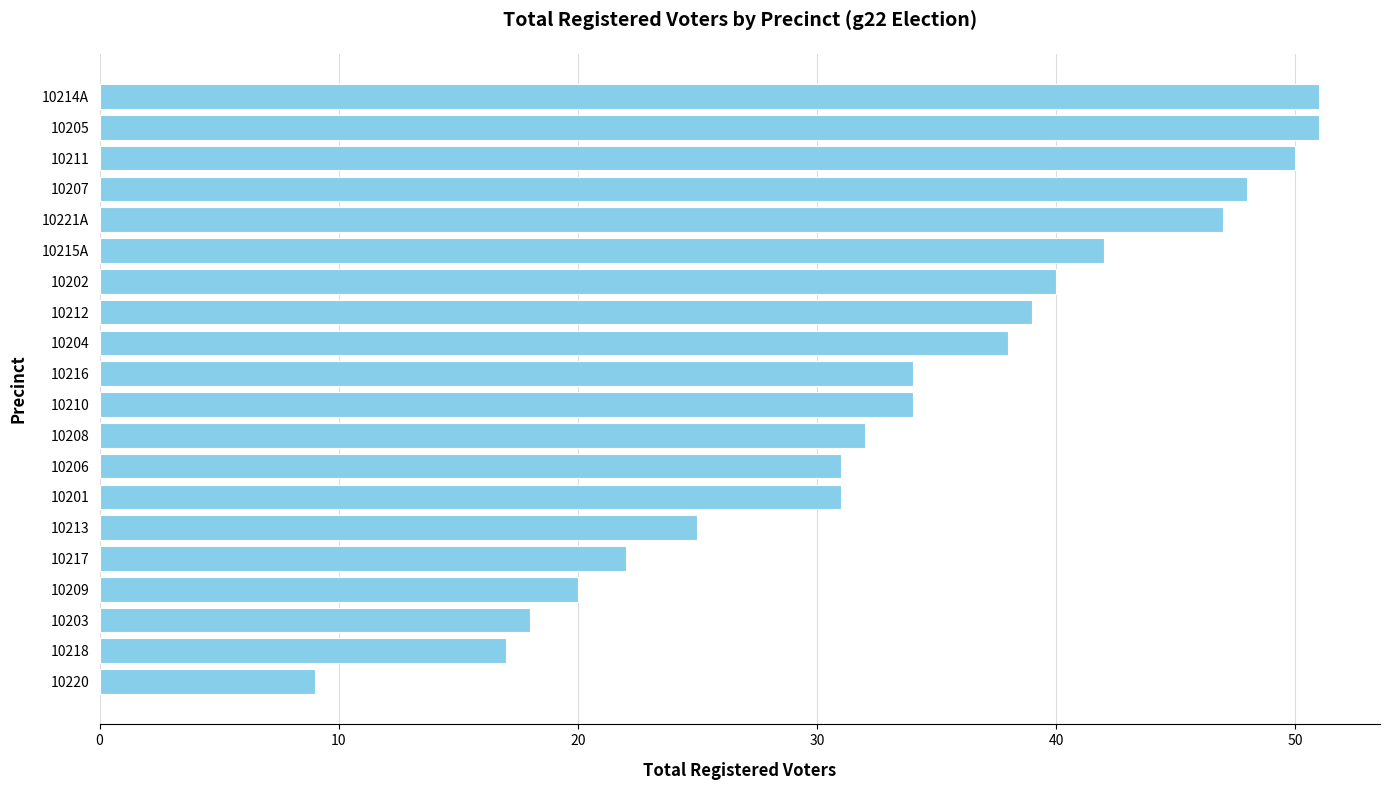

Reading top to bottom, extract all data points from this chart.

10214A=51	10205=51	10211=50	10207=48	10221A=47	10215A=42	10202=40	10212=39	10204=38	10216=34	10210=34	10208=32	10206=31	10201=31	10213=25	10217=22	10209=20	10203=18	10218=17	10220=9